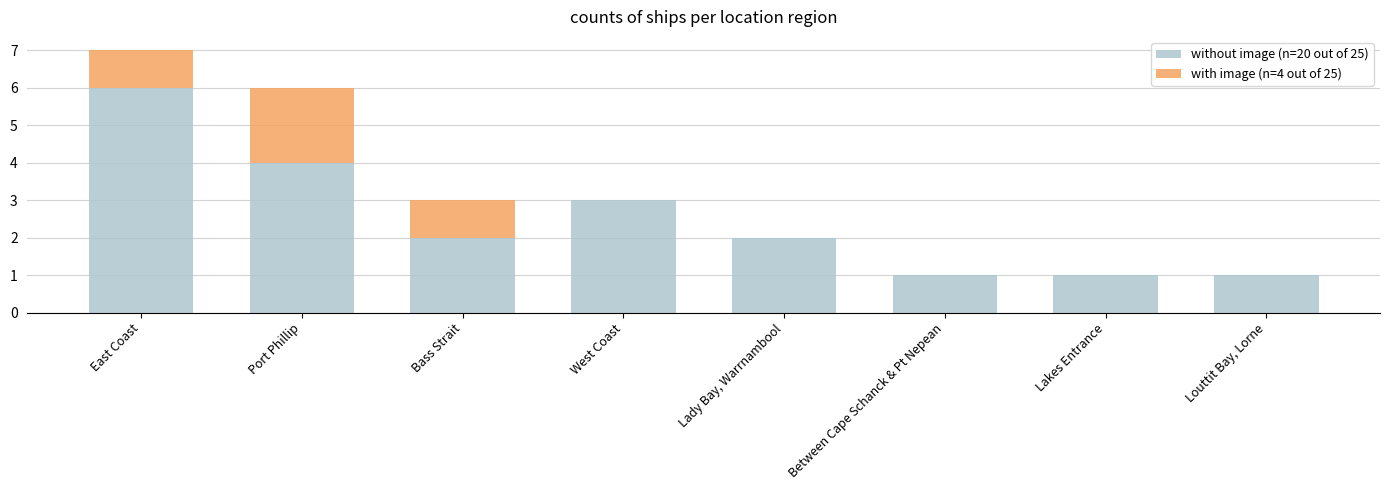

At which category is the sum across all series the highest?

East Coast